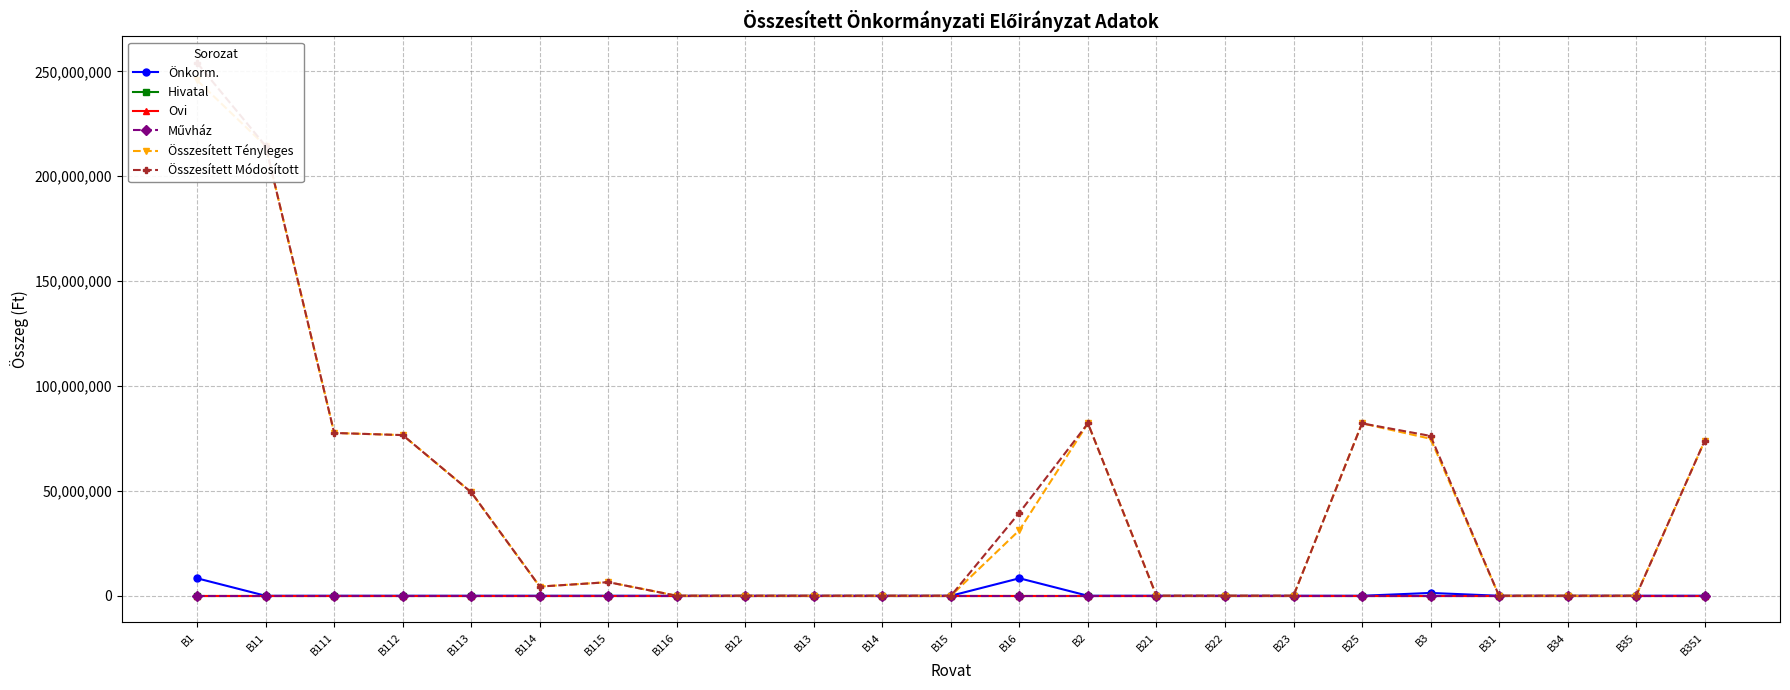

At which label is Összesített Módosított closest to 127009982?

B2